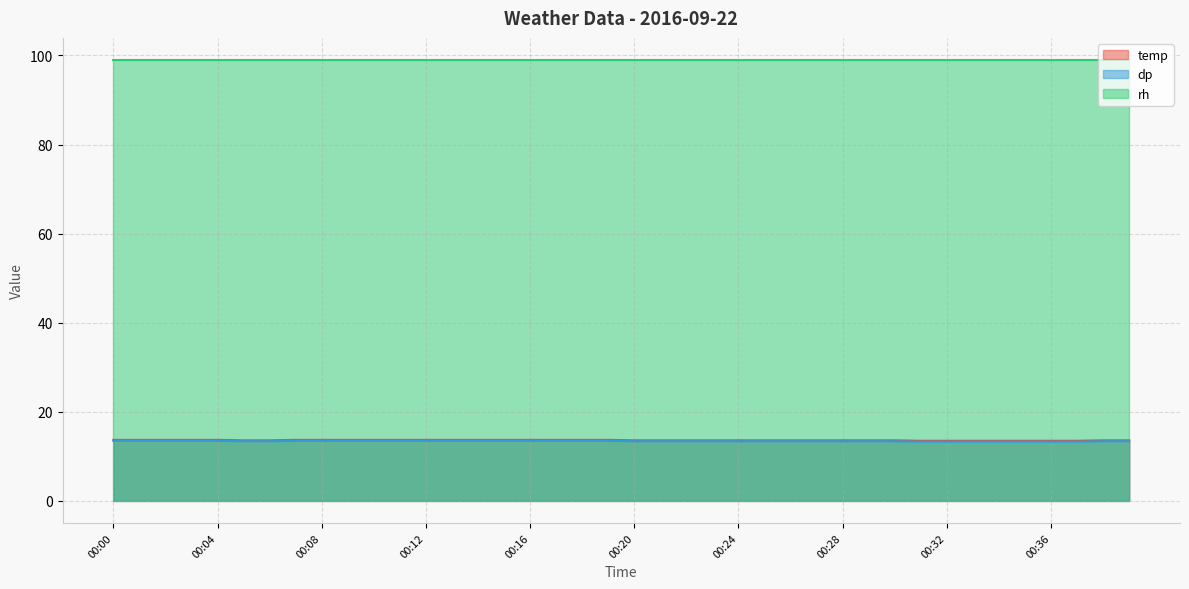

At how many categories does at least one series exceed 13?

40